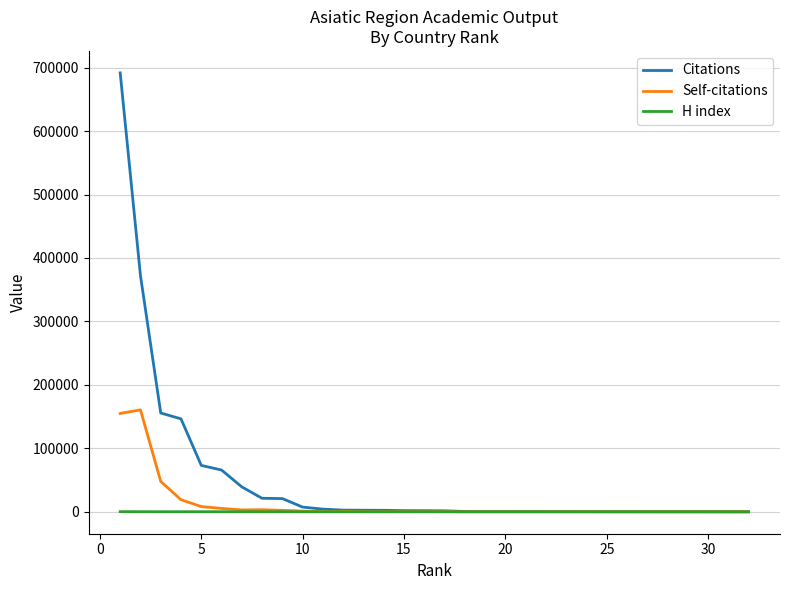

At how many categories does at least one series exceed 523554?

1